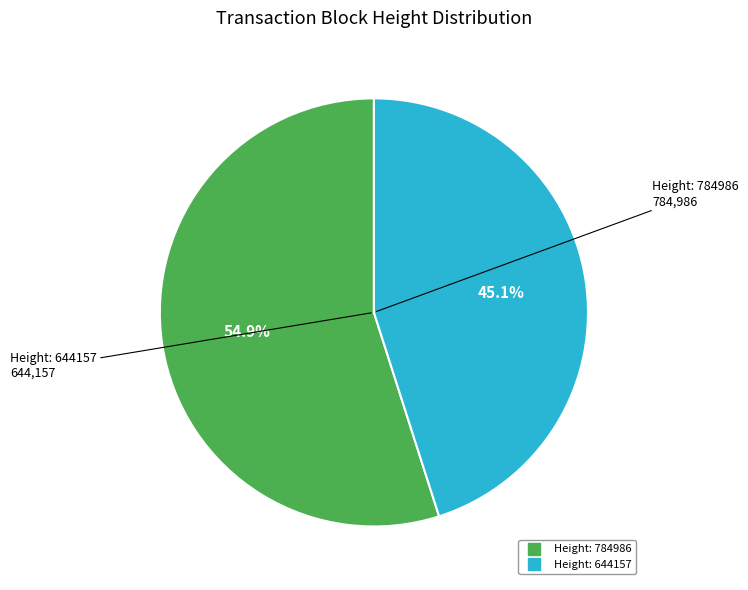

Is there any slice that represents more than half of the pie?

Yes